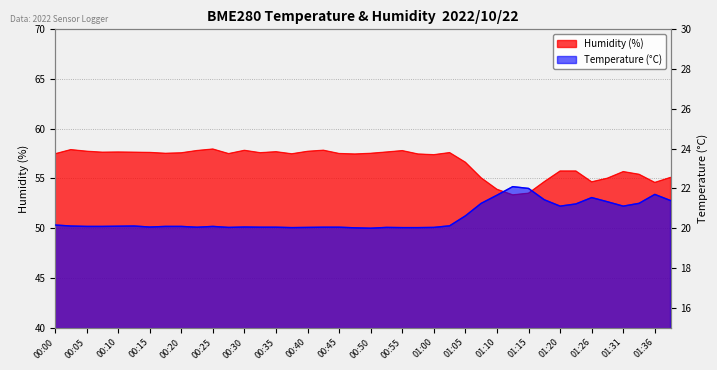

Where is BME280_humidity nearest to the value 55?

01:28